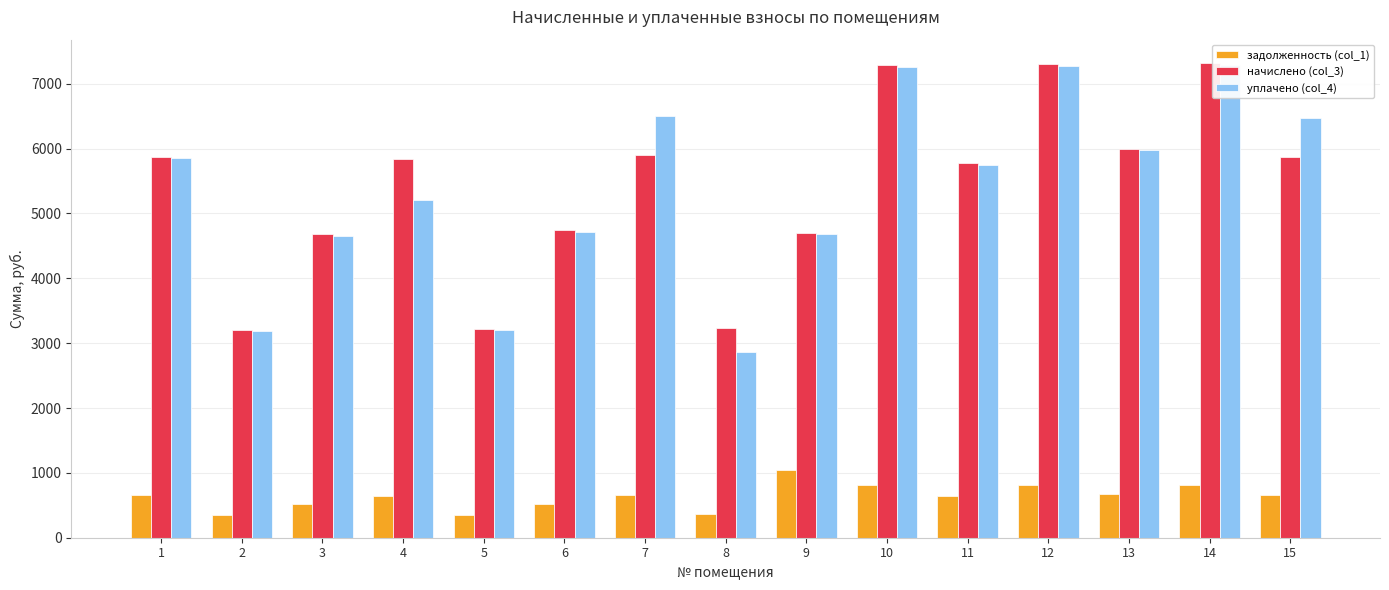

The value of уплачено (col_4) at 7 is 2287.5. True or false?

False